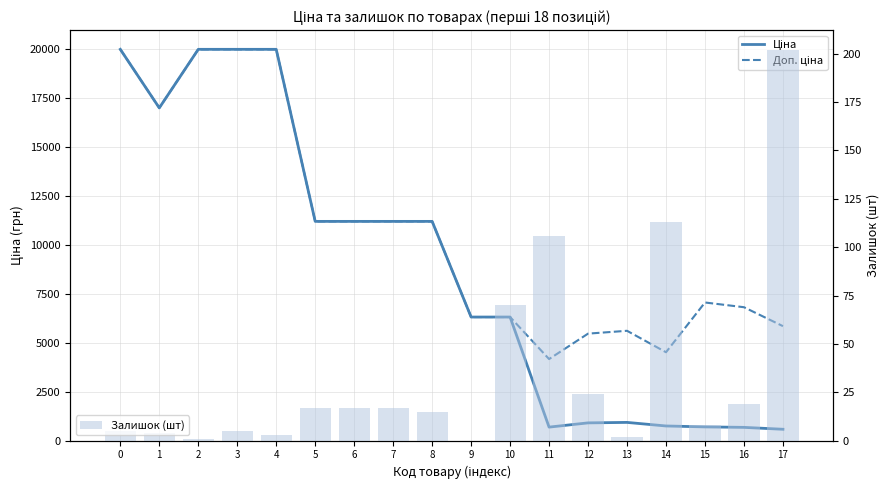

Between 10 and 15, which is larger?

10